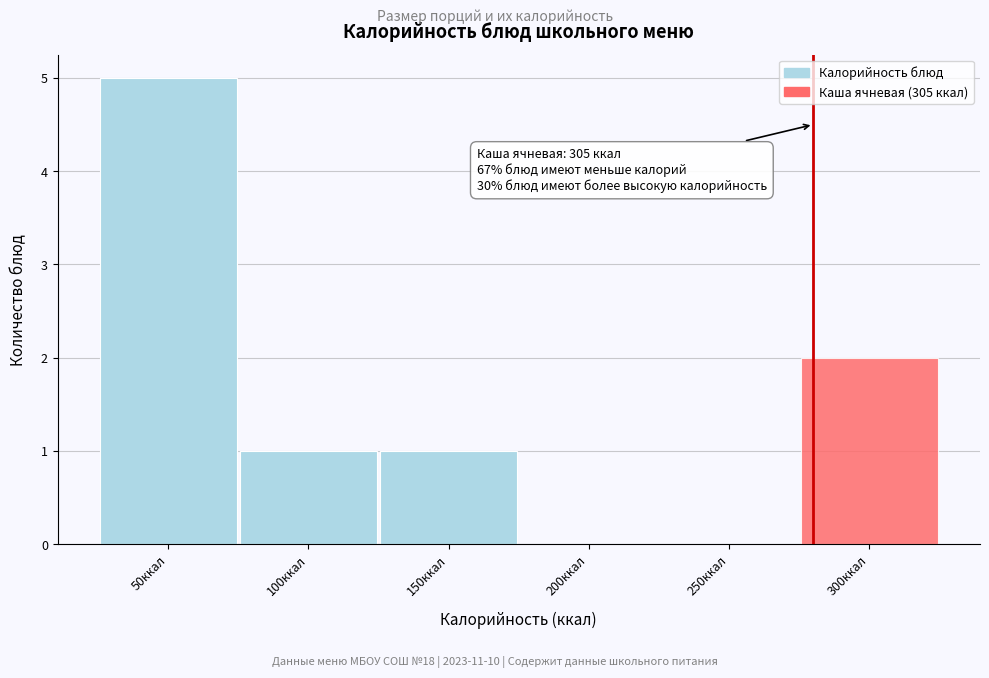

Reading left to right, transcribe all the data shown in this chart.

50ккал=5	100ккал=1	150ккал=1	200ккал=0	250ккал=0	300ккал=2